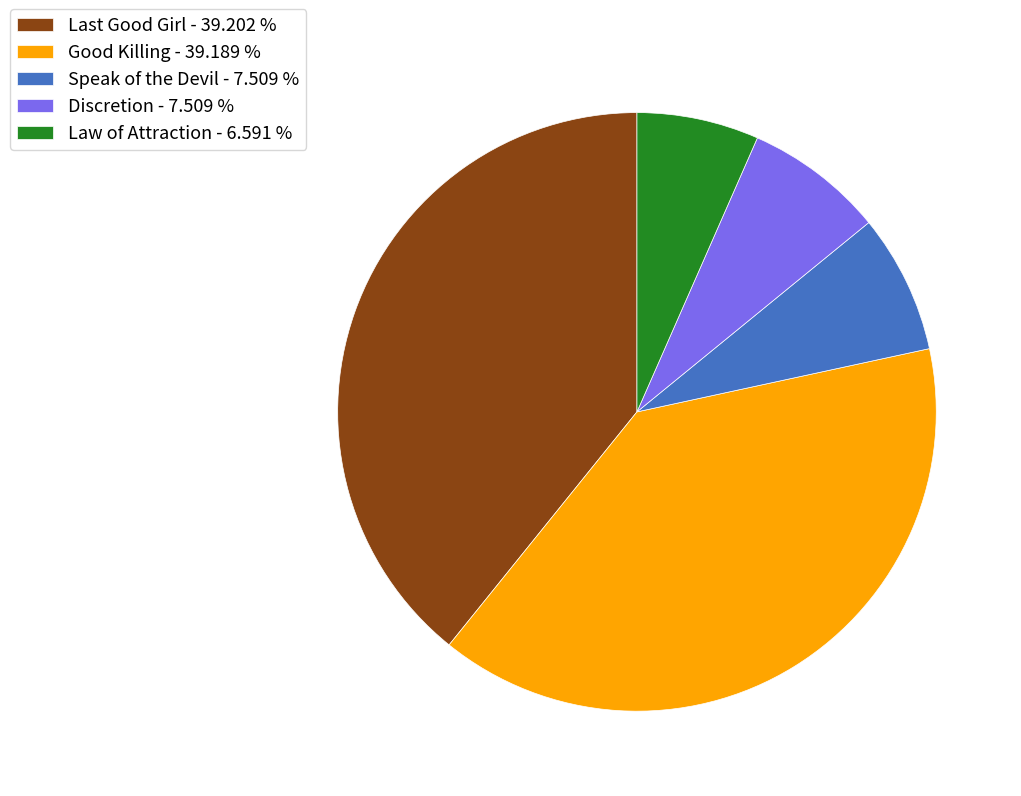

Does any single category account for the majority?

No